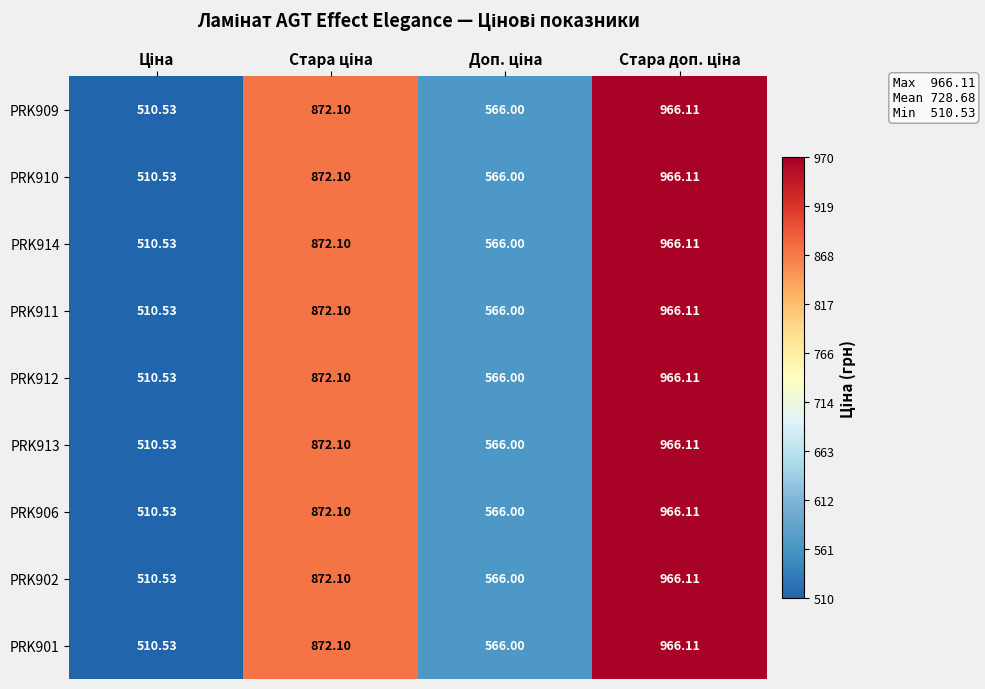

How many data points in PRK906 are less than 872?

2